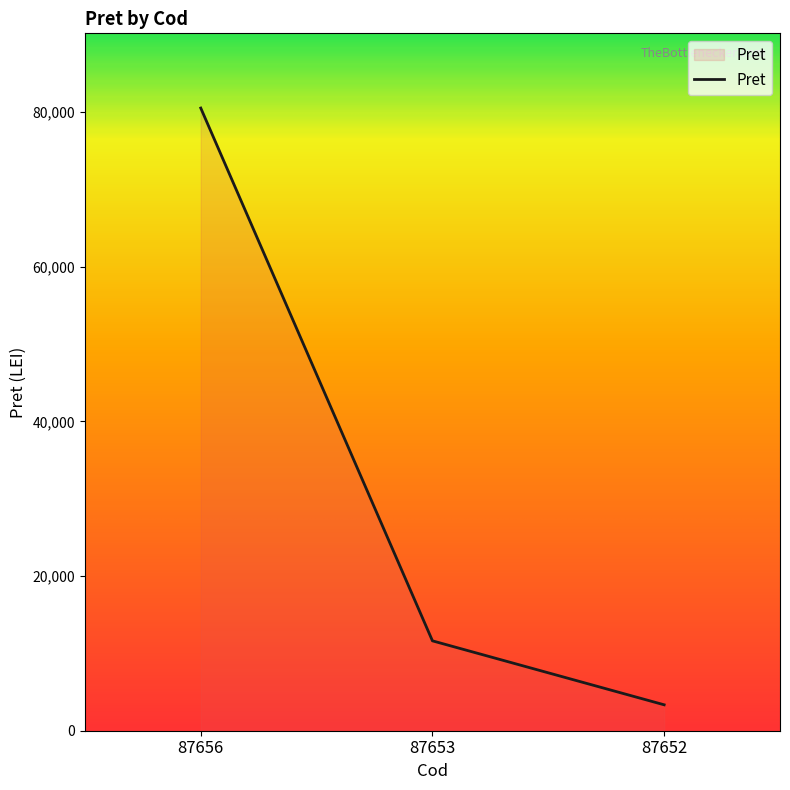

How many lines are shown in the chart?

1